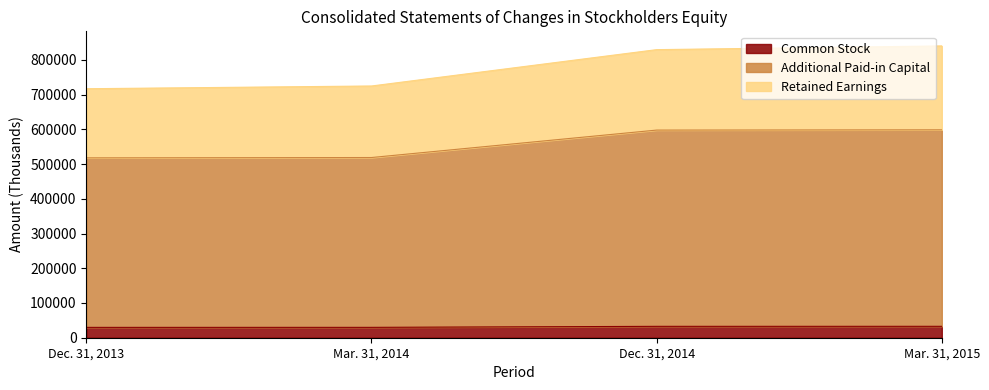

List the labels in order of Common Stock value, smallest first.

Dec. 31, 2013, Mar. 31, 2014, Dec. 31, 2014, Mar. 31, 2015